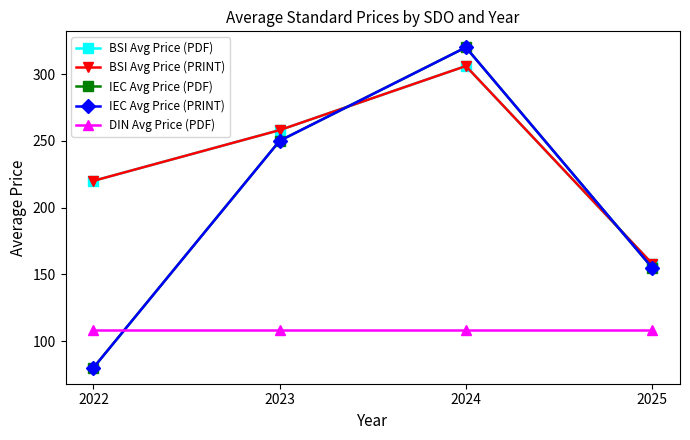

Does the chart have visible grid lines?

No